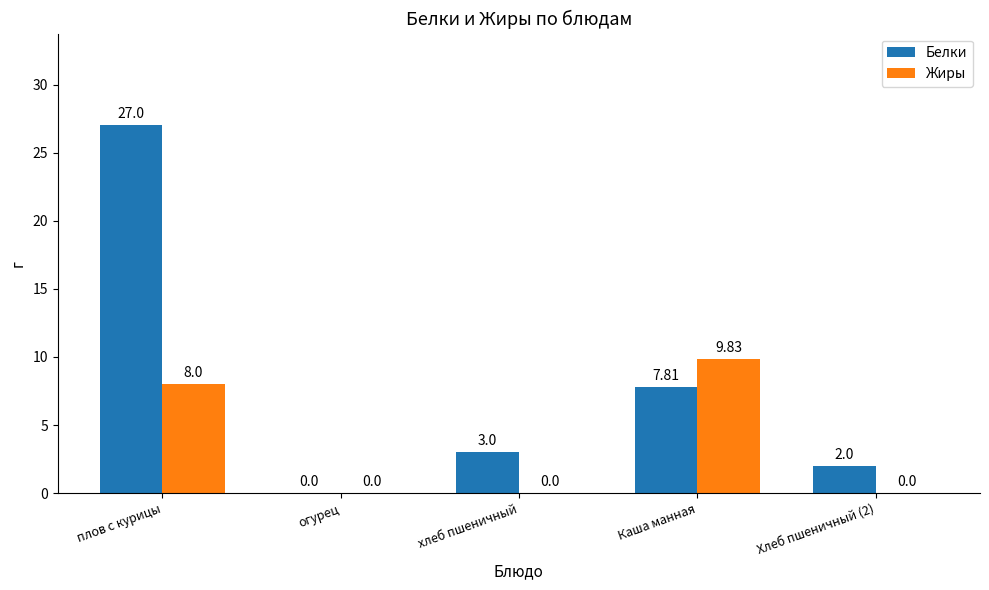

Where does the Белки series first go above 3?

плов с курицы